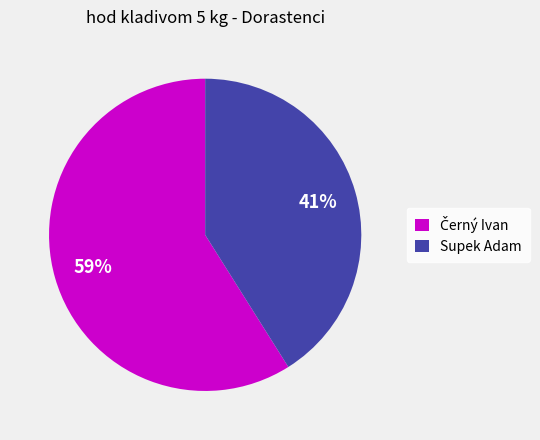

Is it true that Supek Adam is 54% of the pie?

False